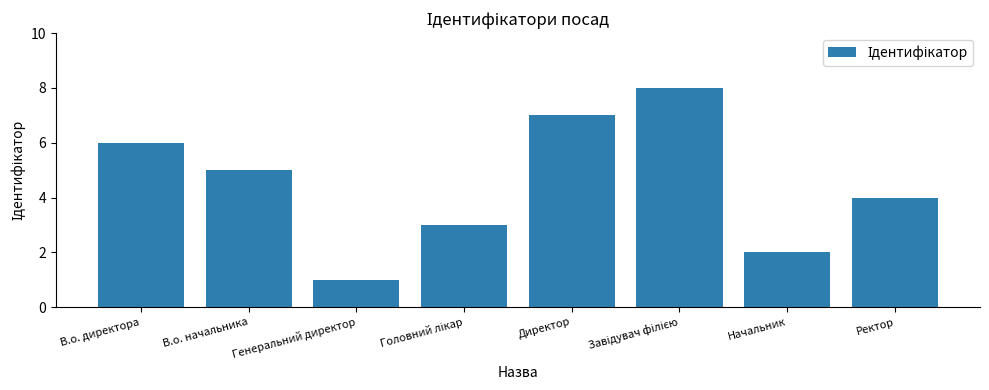

Reading left to right, extract all data points from this chart.

6	5	1	3	7	8	2	4